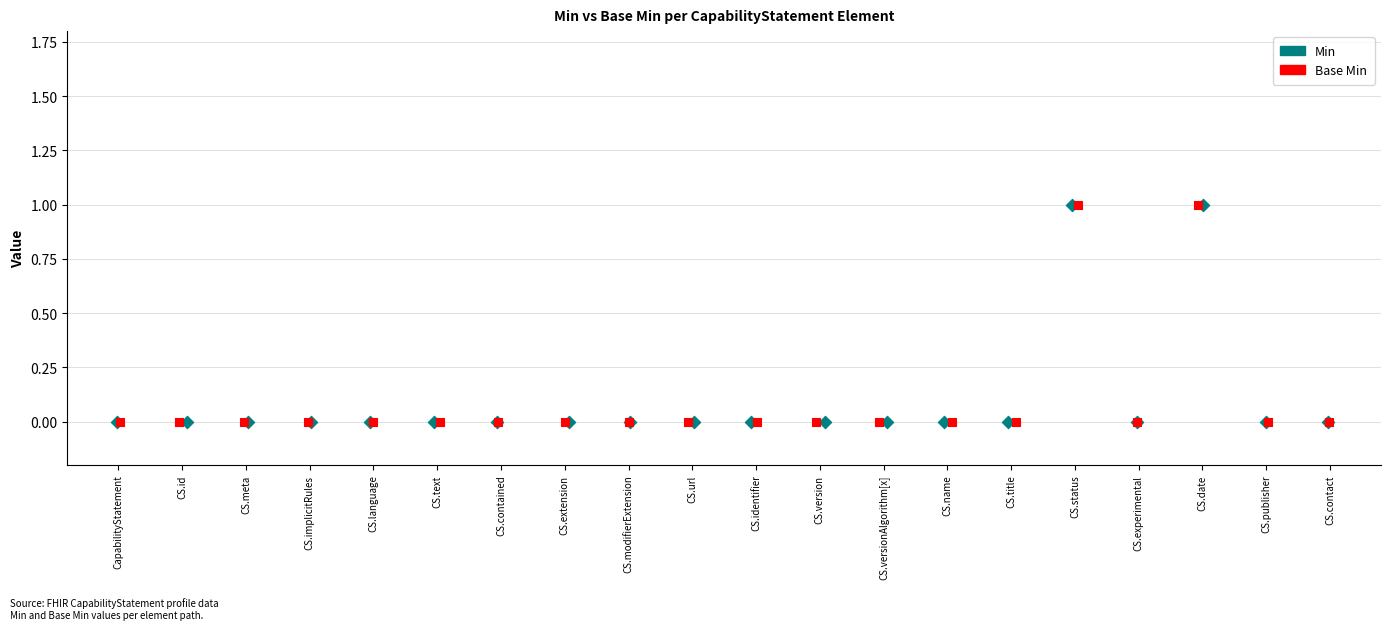

What are all the series names shown in the legend?

Min, Base Min